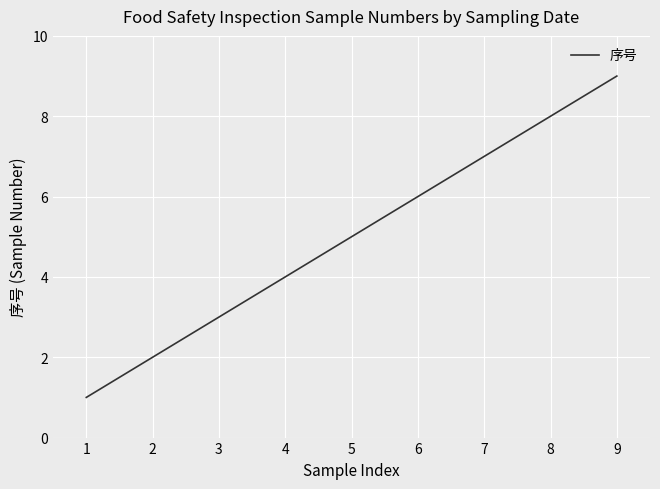

What is the difference between the maximum and minimum values?

8